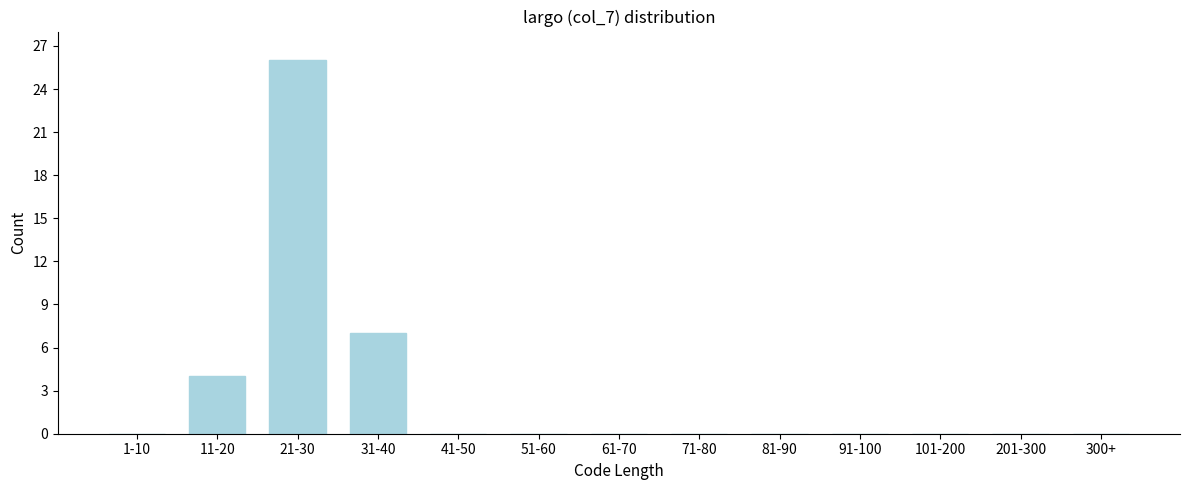

Reading left to right, what are all the values shown in this chart?

1-10=0	11-20=4	21-30=26	31-40=7	41-50=0	51-60=0	61-70=0	71-80=0	81-90=0	91-100=0	101-200=0	201-300=0	300+=0